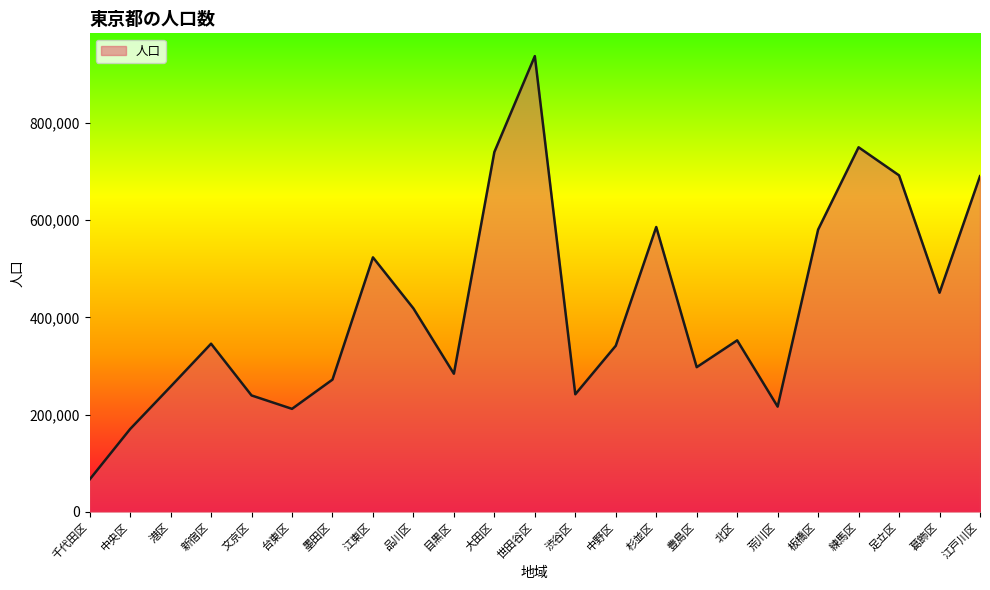

What is the approximate value at 渋谷区, to the nearest 100?

242000